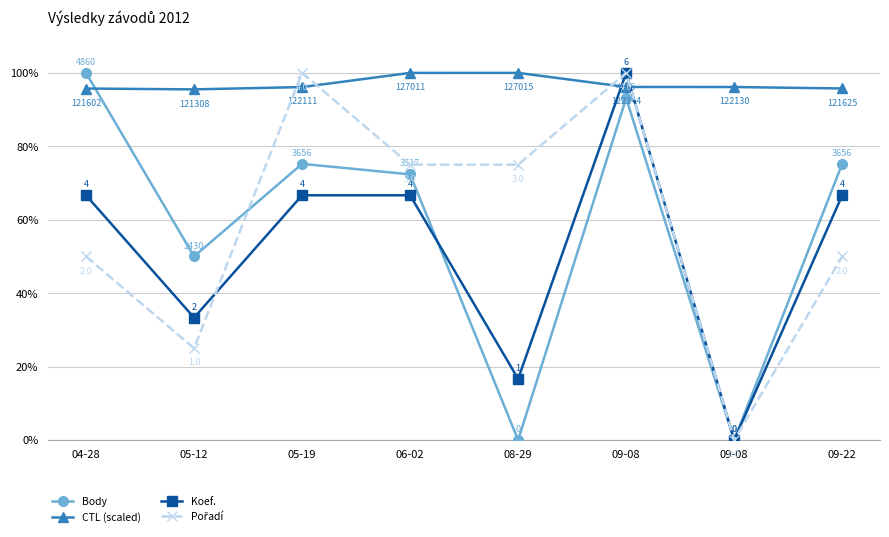

Is this an area chart (filled region under the line)?

No